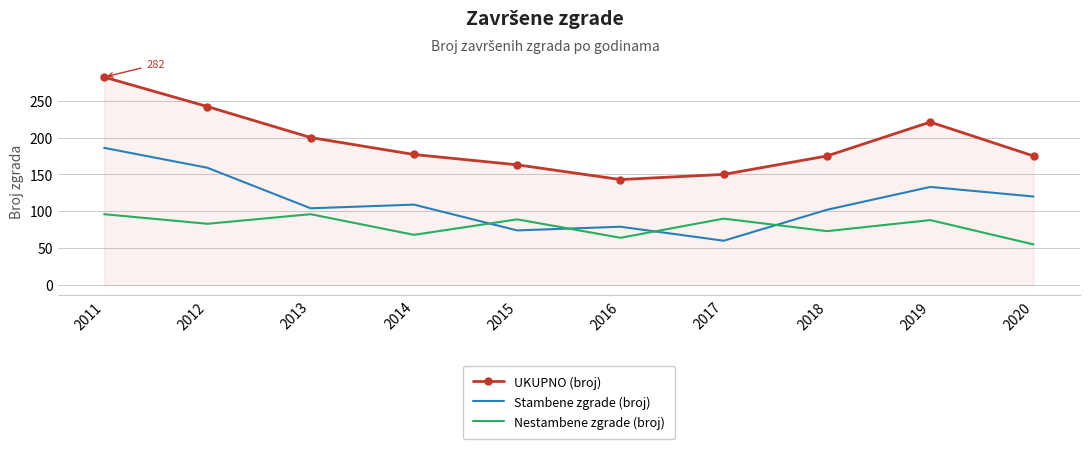

What is the difference between the highest and lowest values at 2020?

120